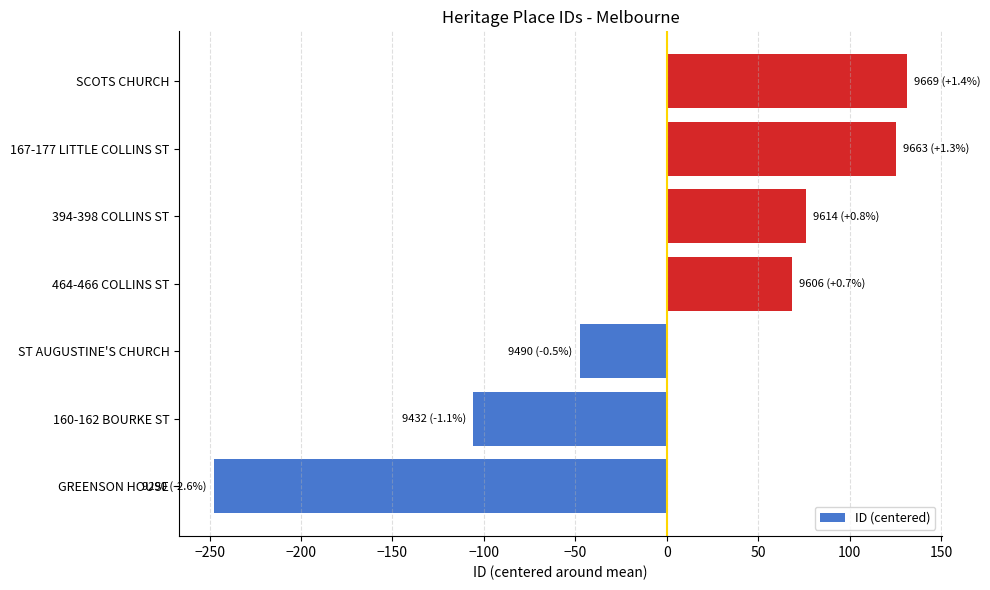

The value at 464-466 COLLINS ST is 22.4. True or false?

False